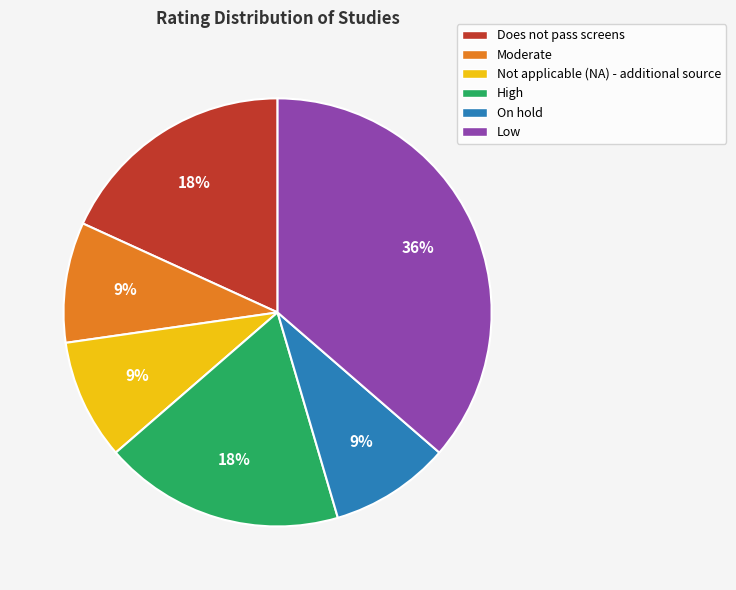

Between Does not pass screens and Not applicable (NA) - additional source, which is larger?

Does not pass screens